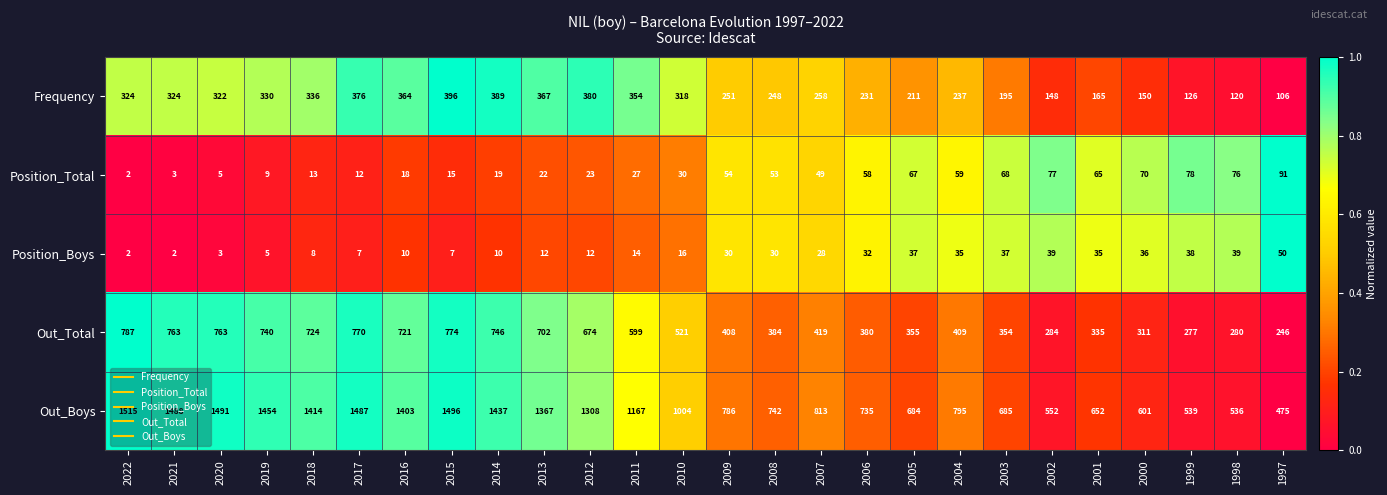

Which category has the highest value in the Frequency series?

2015